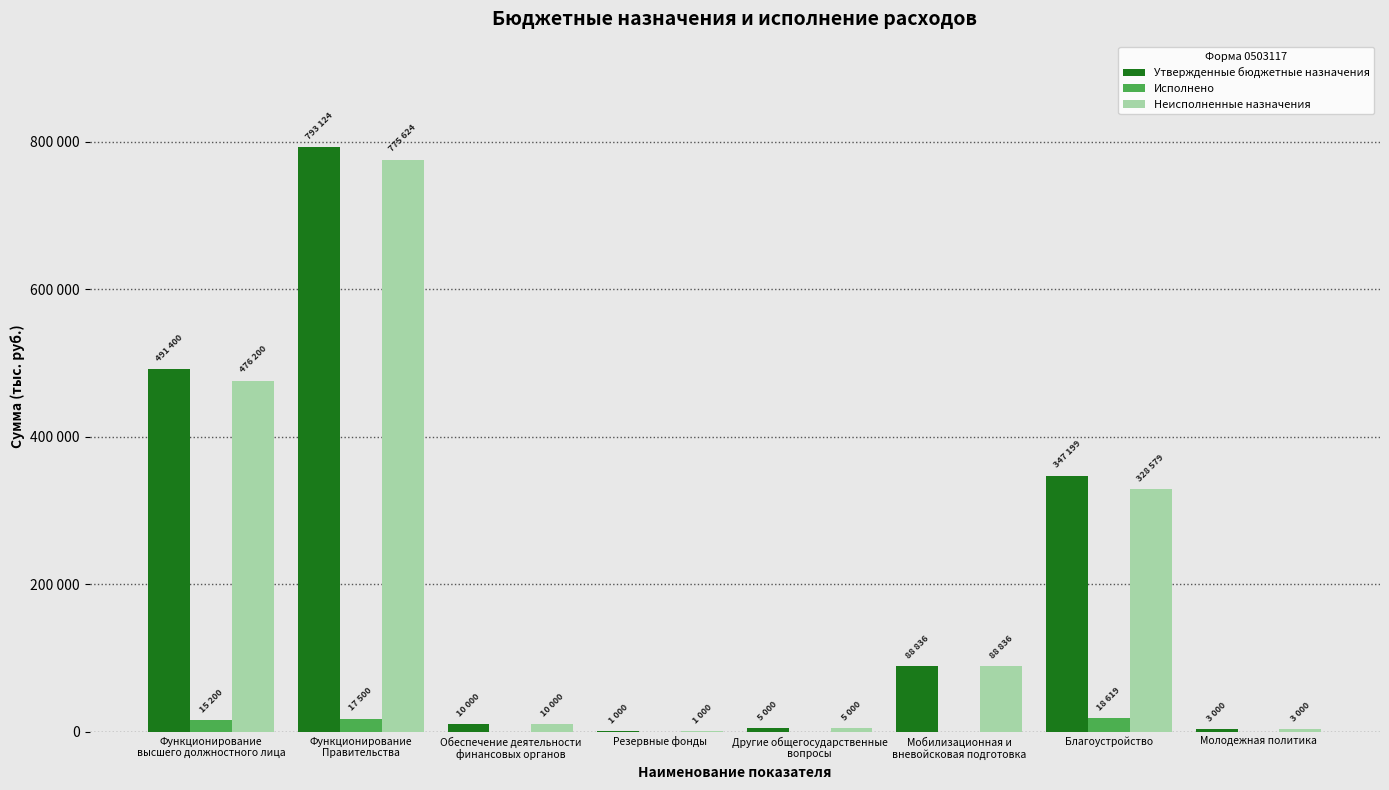

Does the chart contain stacked bars?

No